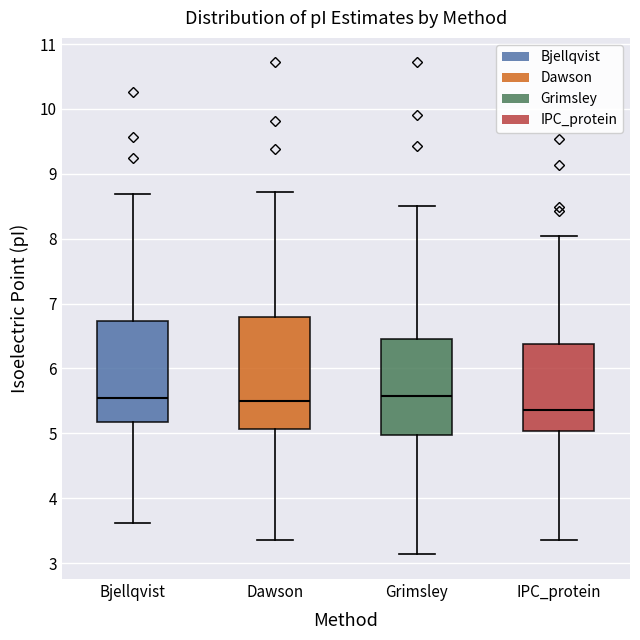

Reading left to right, transcribe this box plot: for each box, give where its median line is, the range the box spans, and where its two whiskers end, as read against the y-axis. The values are not printed on the chart, so give them approximately, as read against the axis.

Bjellqvist: median 5.6, box 5.2 to 6.7, whiskers 3.6 to 8.7
Dawson: median 5.5, box 5.1 to 6.8, whiskers 3.4 to 8.7
Grimsley: median 5.6, box 5.0 to 6.5, whiskers 3.1 to 8.5
IPC_protein: median 5.4, box 5.0 to 6.4, whiskers 3.4 to 8.0